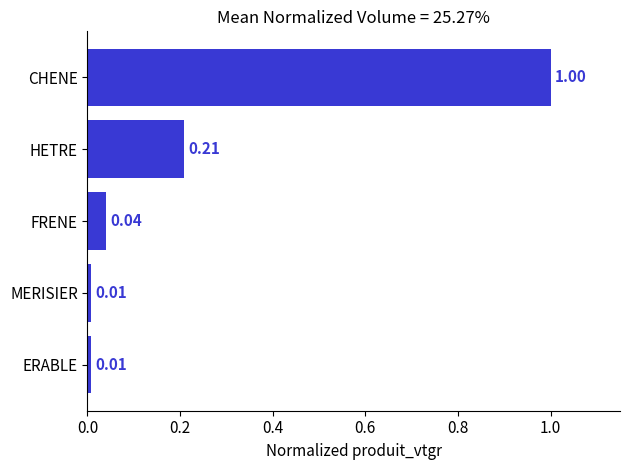

What is the average value?

0.3